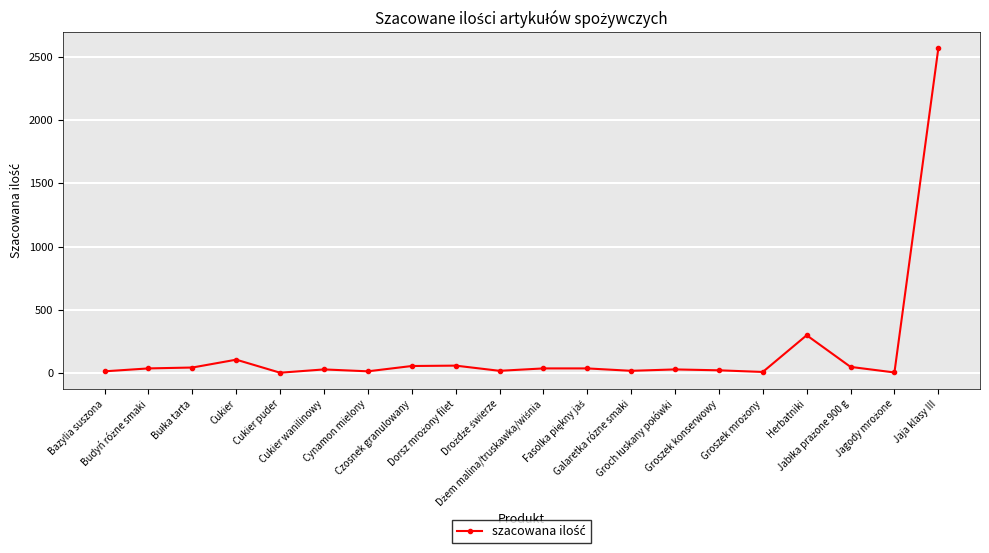

True or false: there are more than 2 points higher than both neighbors.

True